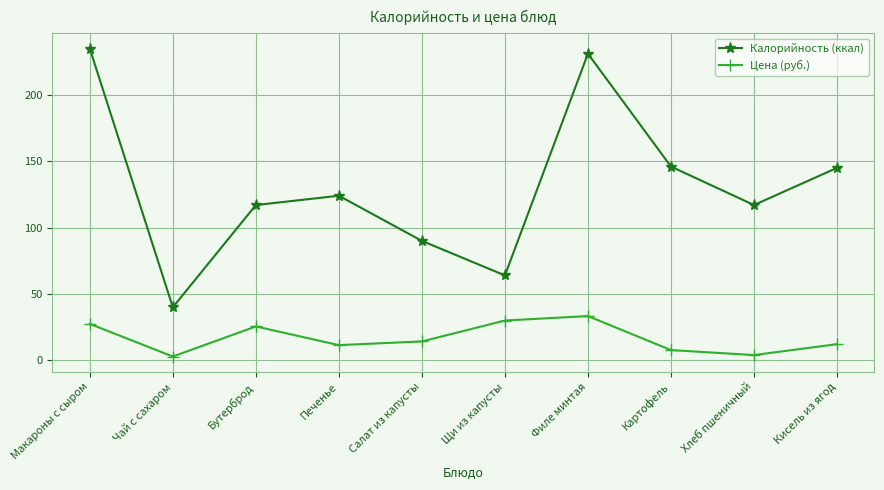

What is the maximum value for Цена (руб.)?

33.4